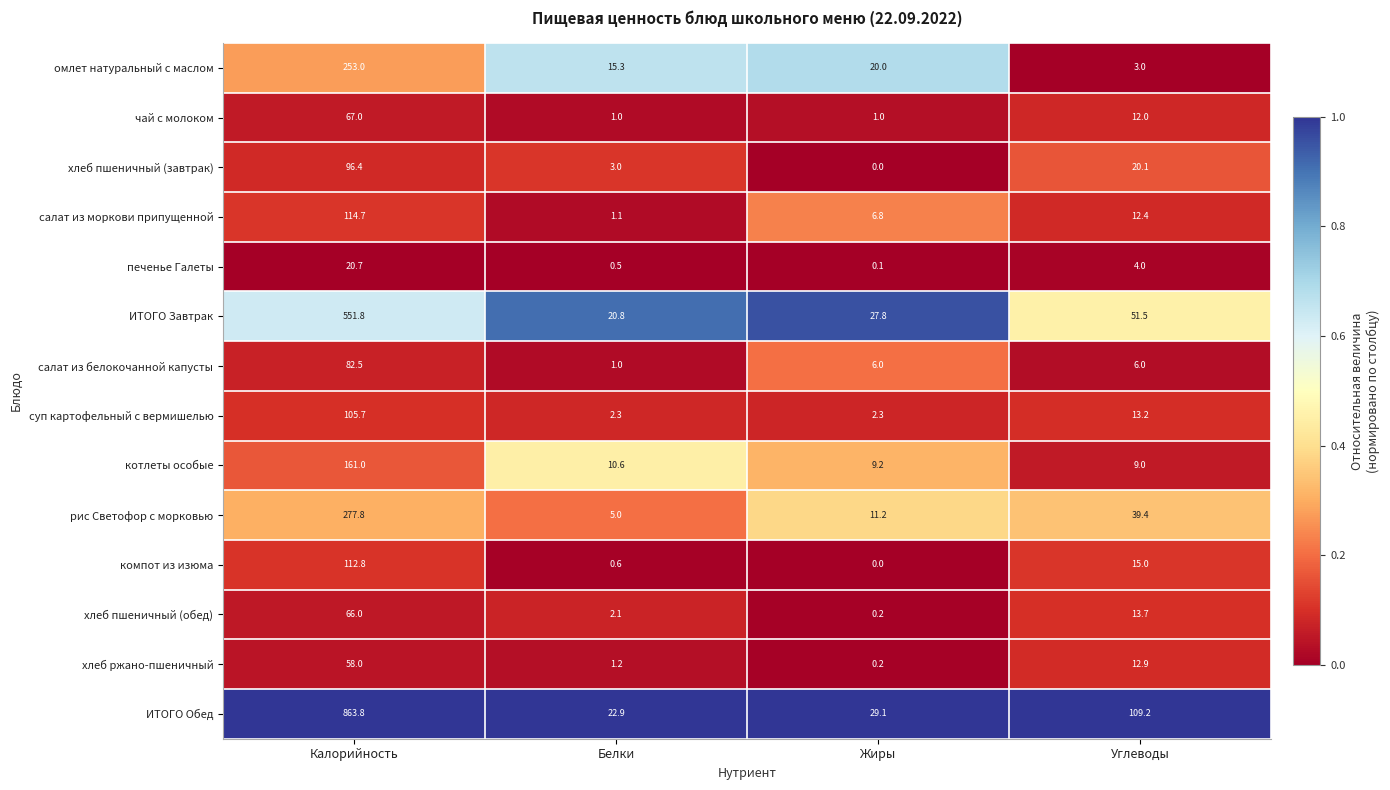

What is the average value of the компот из изюма series?

32.1